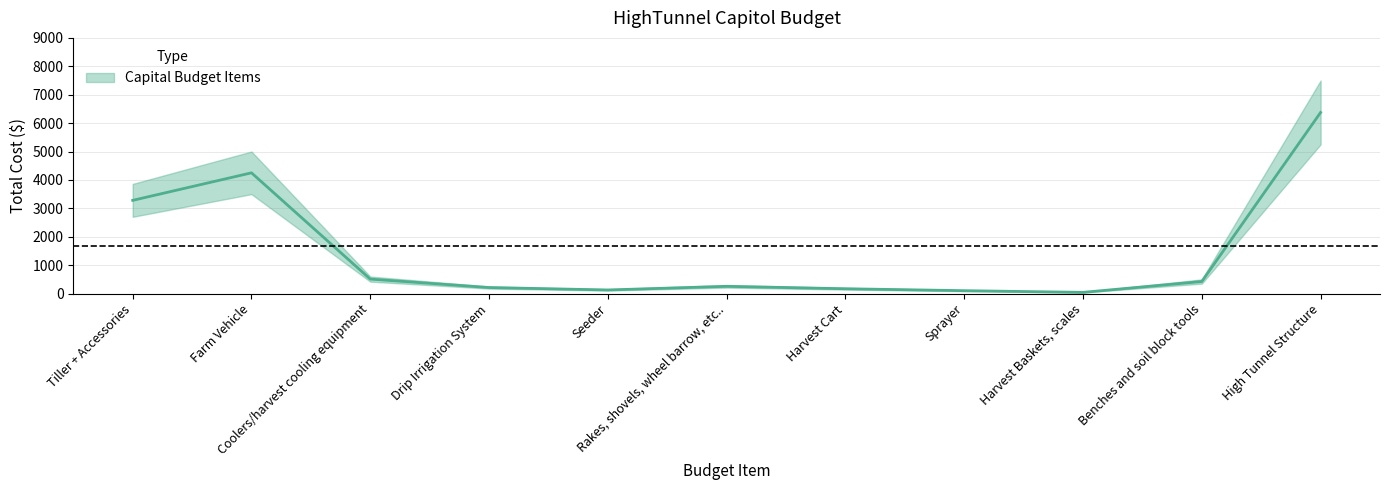

True or false: there are more than 1 points higher than both neighbors.

True